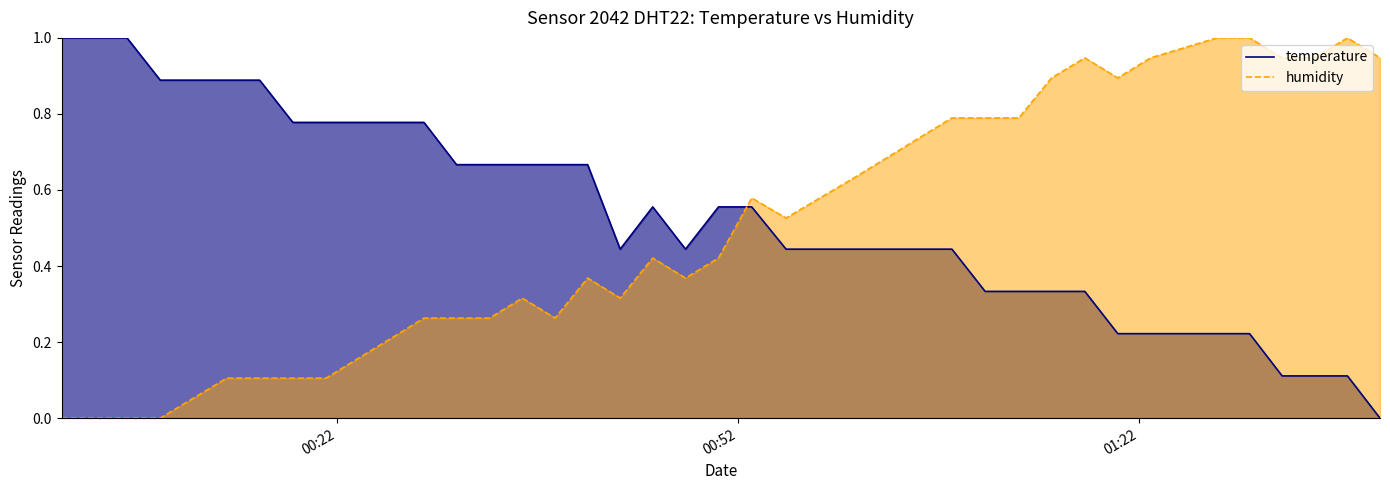

What is the difference between the maximum and minimum values in the humidity series?

1.0